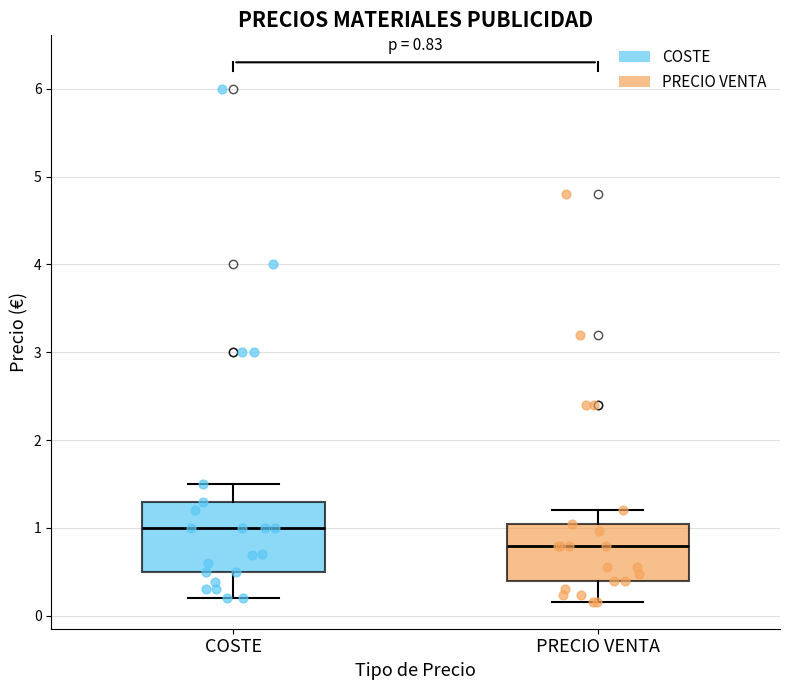

Which box is the tallest, from its lower edge to its upper edge?

COSTE